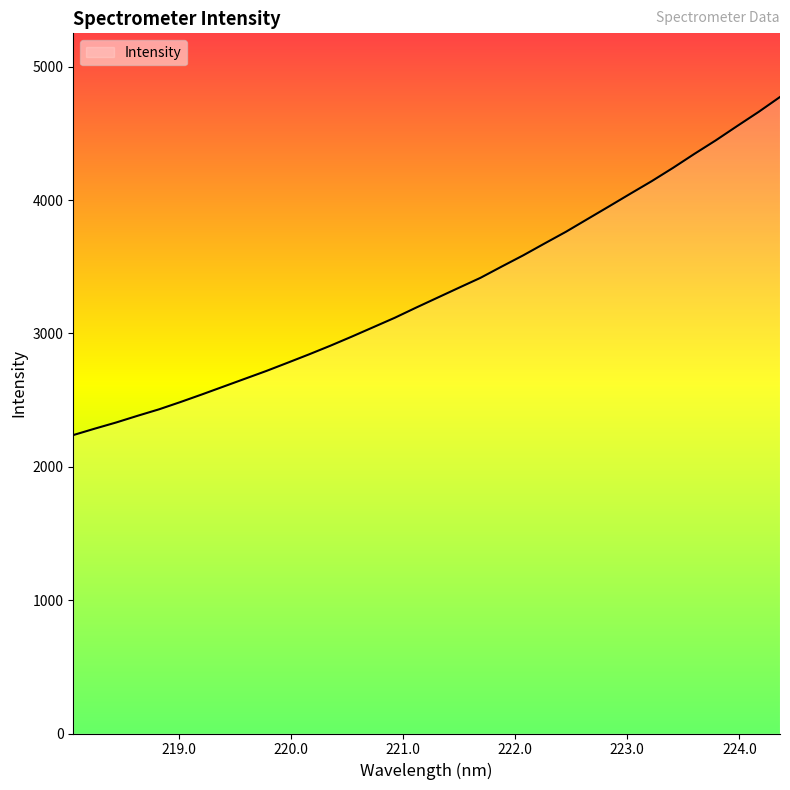

What is the difference between the maximum and minimum values?

2535.5